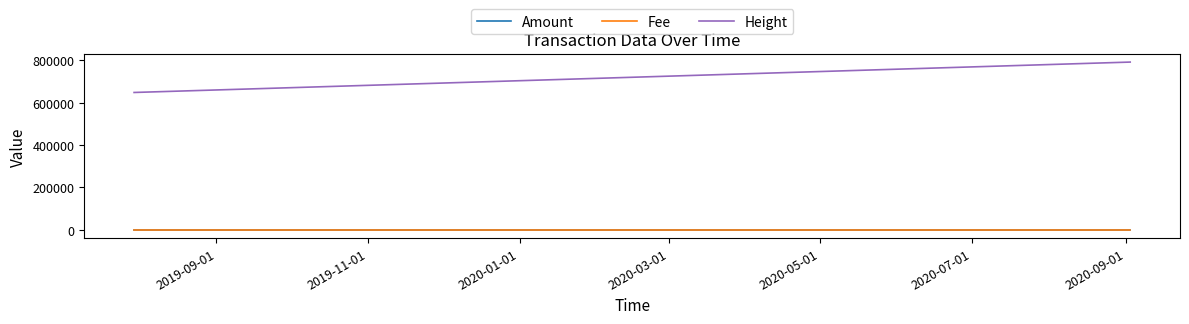

List the labels in order of Fee value, smallest first.

2019-09-01, 2019-11-01, 2020-01-01